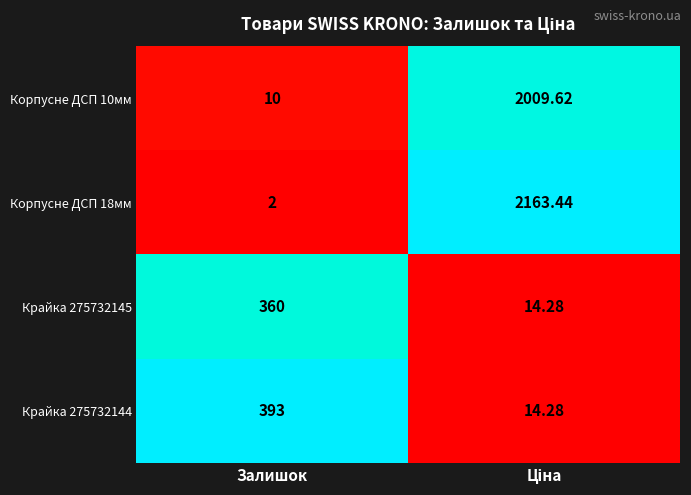

Which category has the lowest value across all series?

Залишок